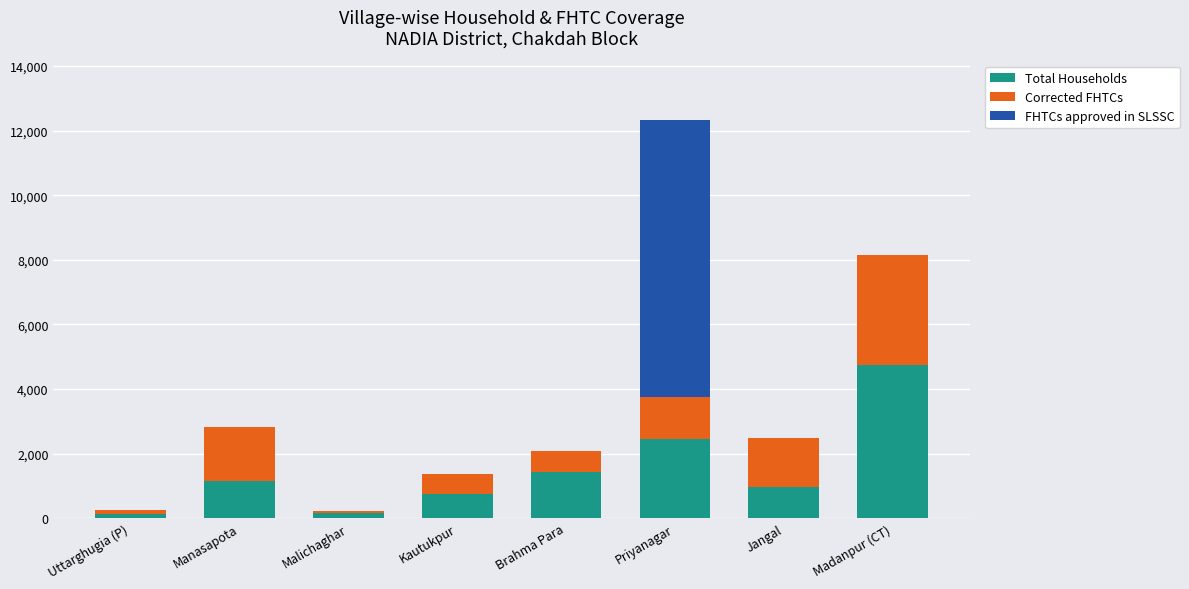

What is the difference between the Total Households values at Jangal and Brahma Para?

445